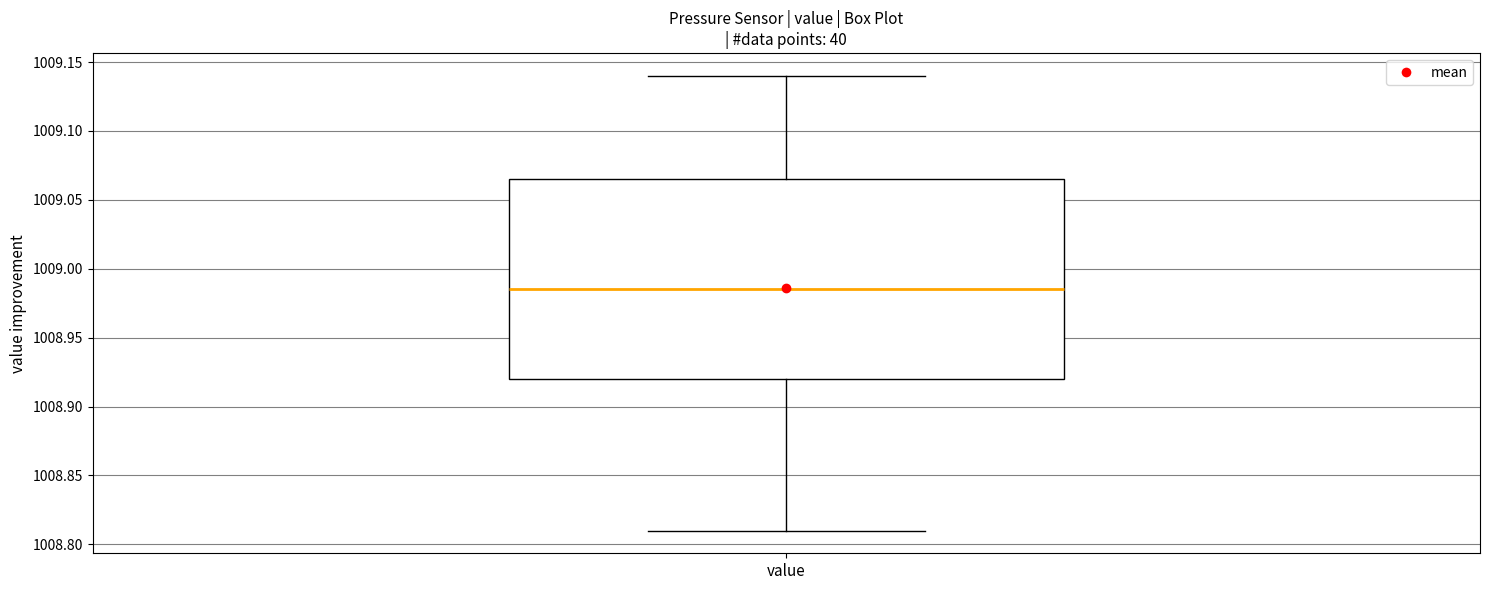

Read this box plot against the y-axis: the position of the median line, the range covered by the box, and the ends of both whiskers. The values are not printed on the chart, so give them approximately, as read against the axis.

median 1008.985, box 1008.920 to 1009.065, whiskers 1008.810 to 1009.140